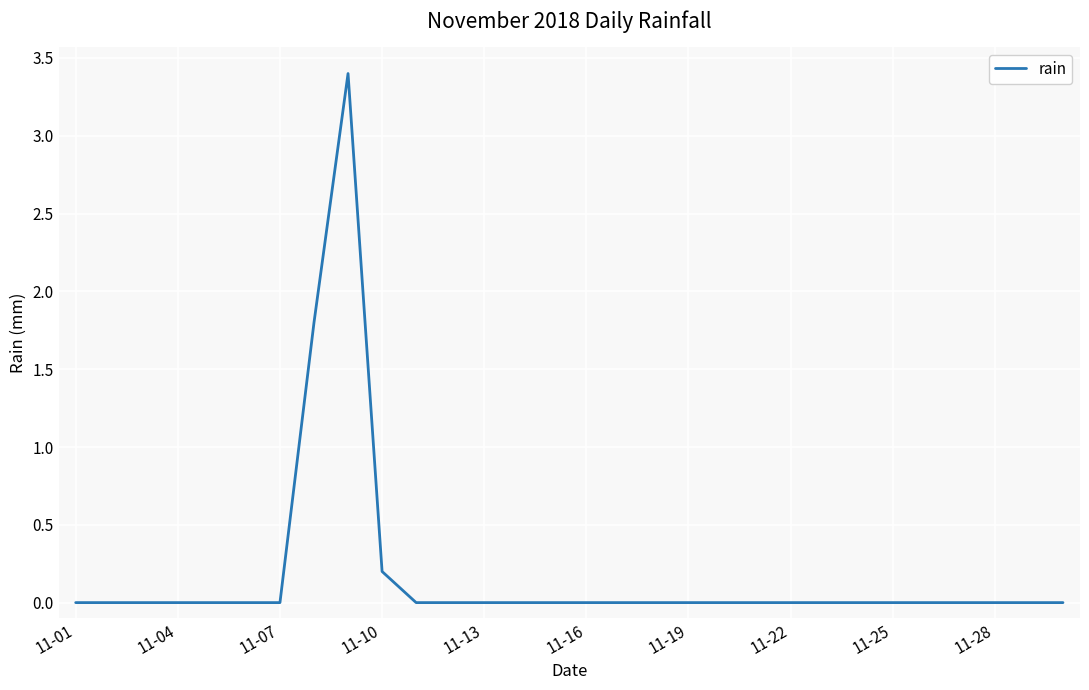

Reading right to left, transcribe all the data shown in this chart.

0.0	0.0	0.0	0.0	0.0	0.0	0.0	0.0	0.0	0.0	0.0	0.0	0.0	0.0	0.0	0.0	0.0	0.0	0.0	0.0	0.2	3.4	1.8	0.0	0.0	0.0	0.0	0.0	0.0	0.0